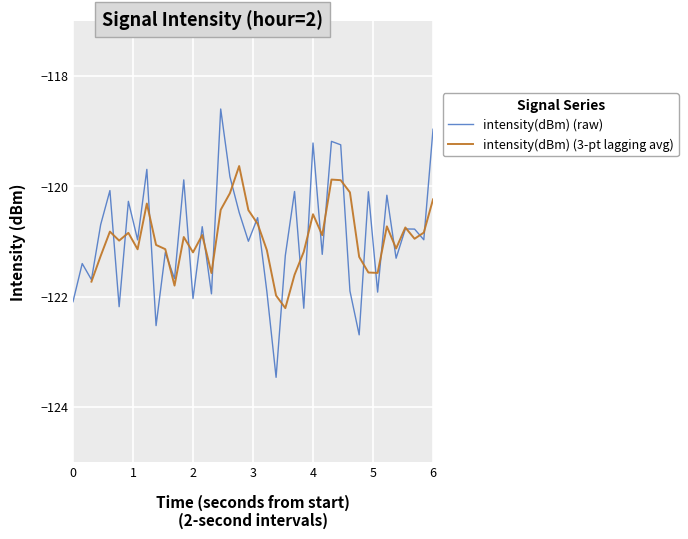

What is the minimum value for intensity(dBm) (raw)?

-123.5